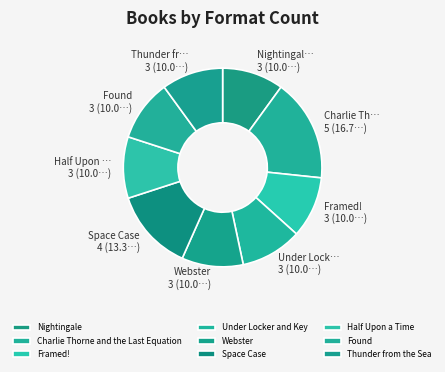

Is there a majority slice in this chart?

No